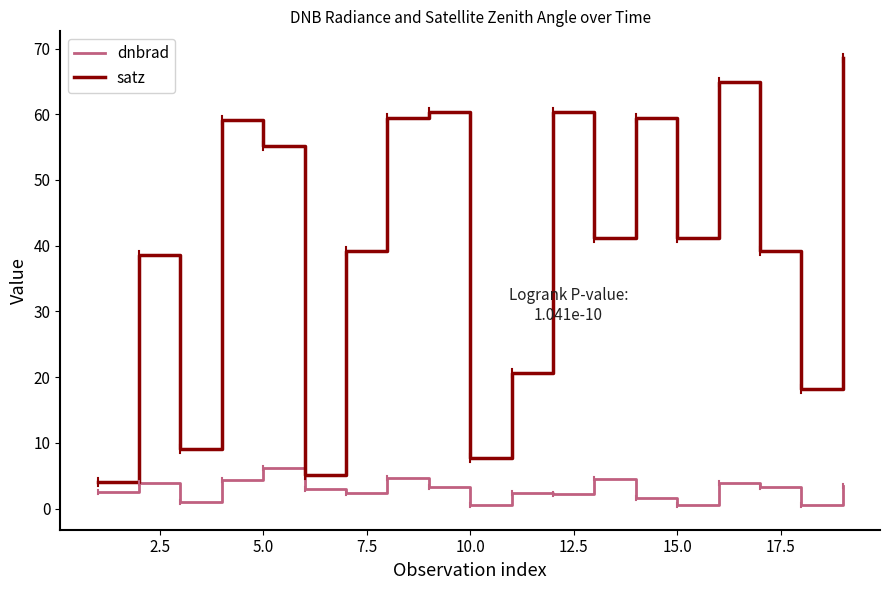

List the series in order of their overall mean, lowest first.

dnbrad, satz